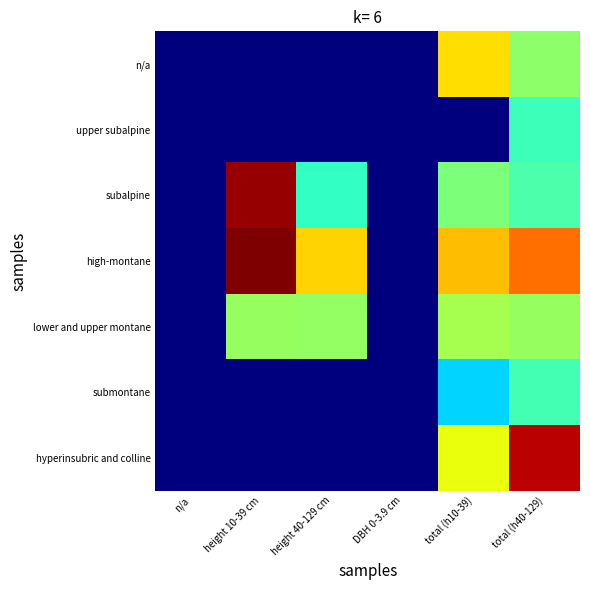

At which category is the sum across all series the highest?

total (h40-129)